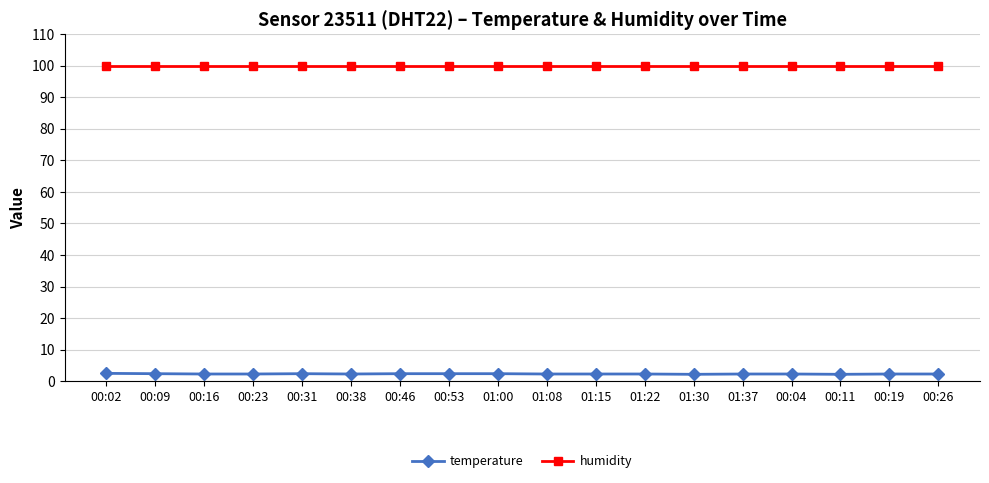

What position from the right is 01:15?

8